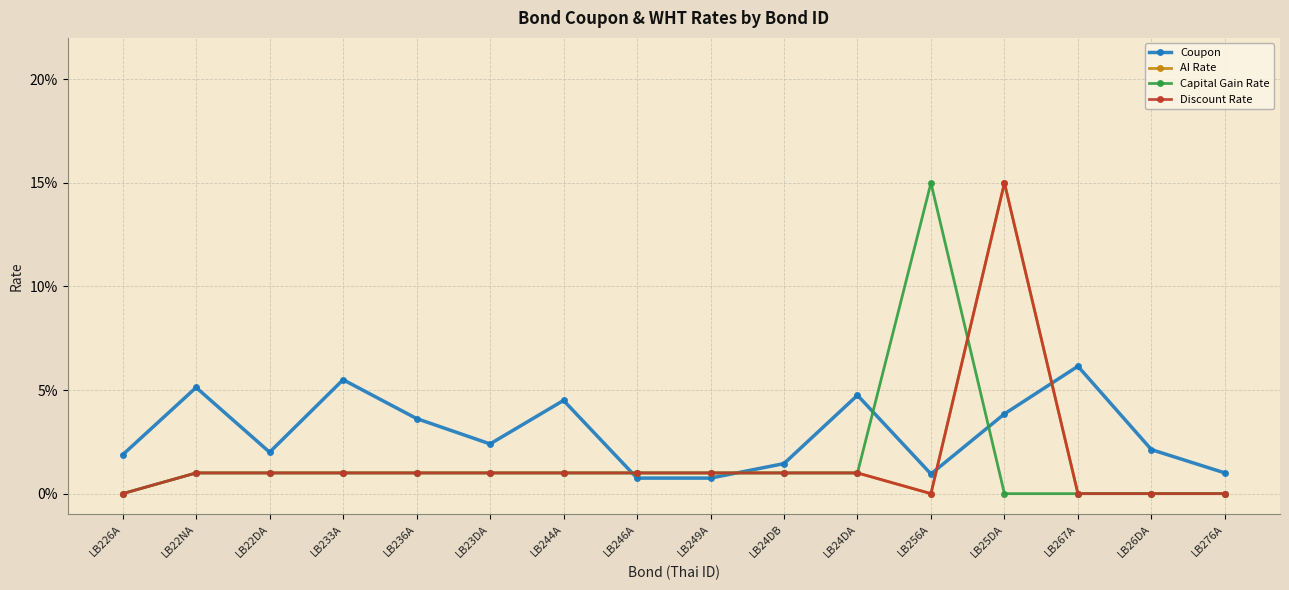

Is this an area chart (filled region under the line)?

No